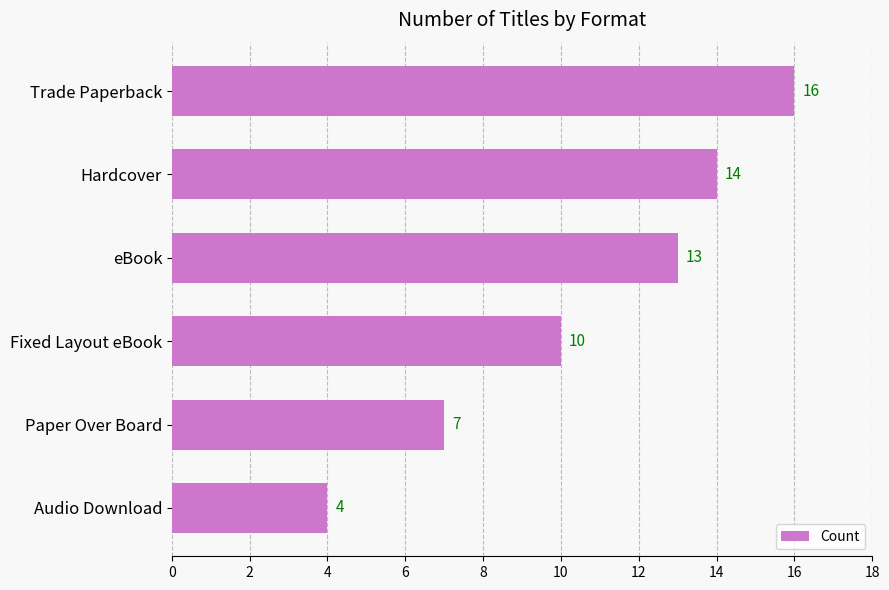

Between Hardcover and Fixed Layout eBook, which is larger?

Hardcover